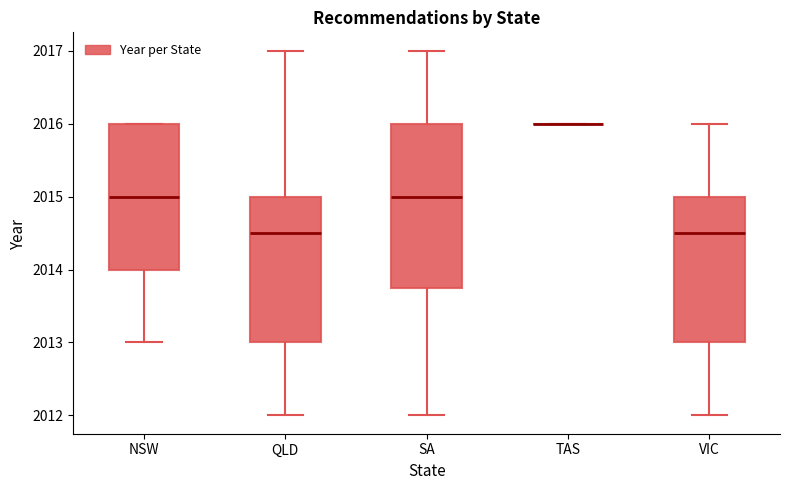

Reading left to right, read every box against the y-axis: the position of its median line, the range the box covers, and the ends of its whiskers. The values are not printed on the chart, so give them approximately, as read against the axis.

NSW: median 2015.0, box 2014.0 to 2016.0, whiskers 2013.0 to 2016.0
QLD: median 2014.5, box 2013.0 to 2015.0, whiskers 2012.0 to 2017.0
SA: median 2015.0, box 2013.8 to 2016.0, whiskers 2012.0 to 2017.0
TAS: box collapsed to a line at 2016.0, whiskers 2016.0 to 2016.0
VIC: median 2014.5, box 2013.0 to 2015.0, whiskers 2012.0 to 2016.0